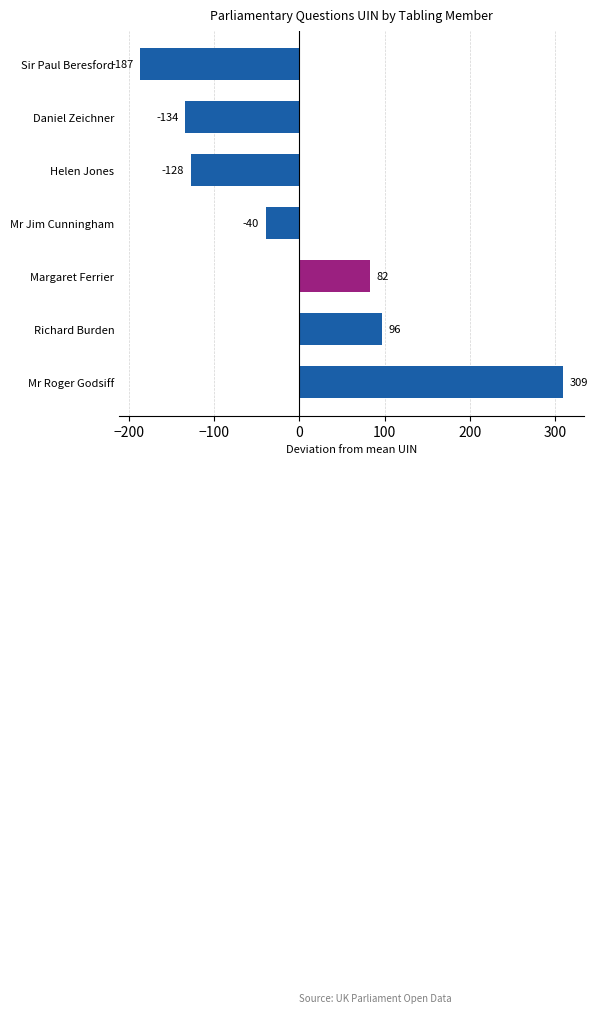

Which has a higher value, Daniel Zeichner or Mr Roger Godsiff?

Mr Roger Godsiff